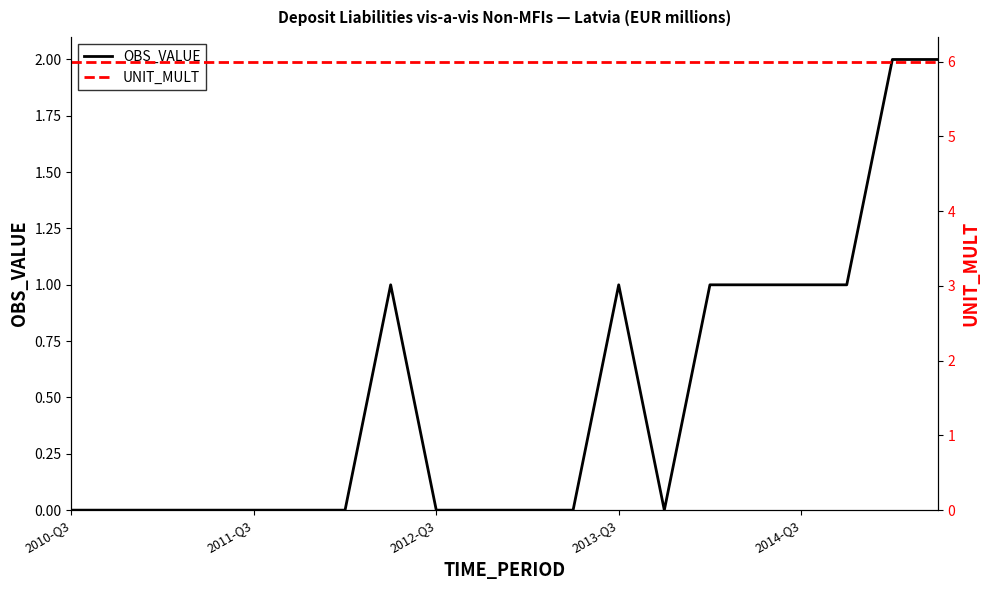

Is it true that OBS_VALUE equals 0 at 2010-Q3?

True